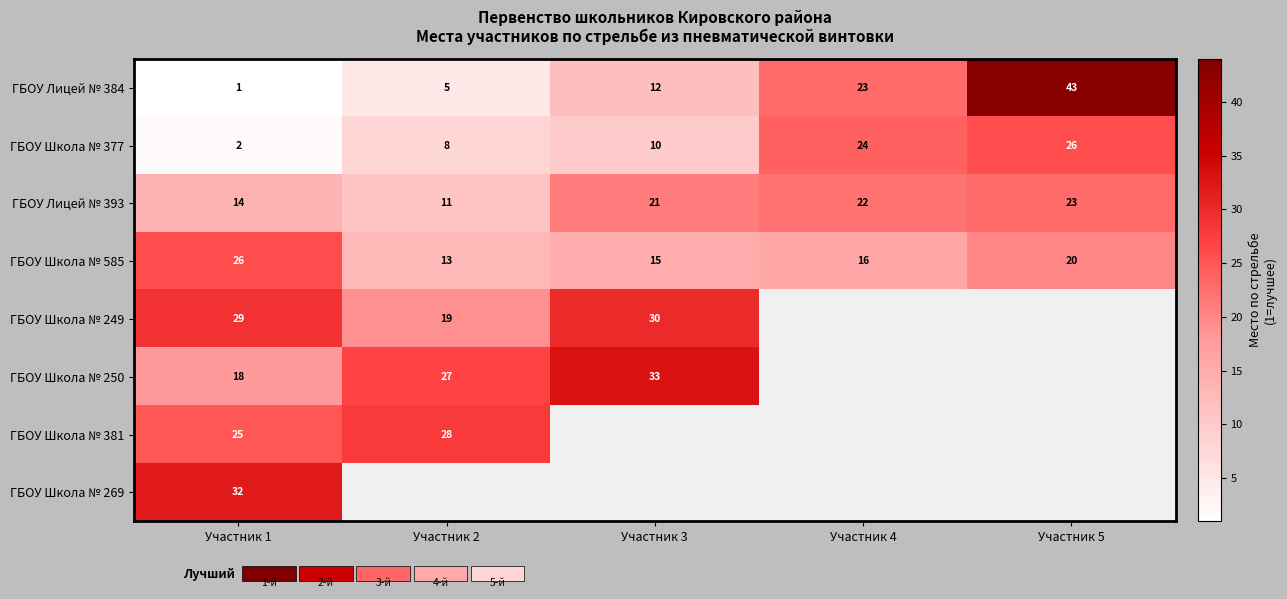

At which label is ГБОУ Лицей № 384 closest to 22?

Участник 4